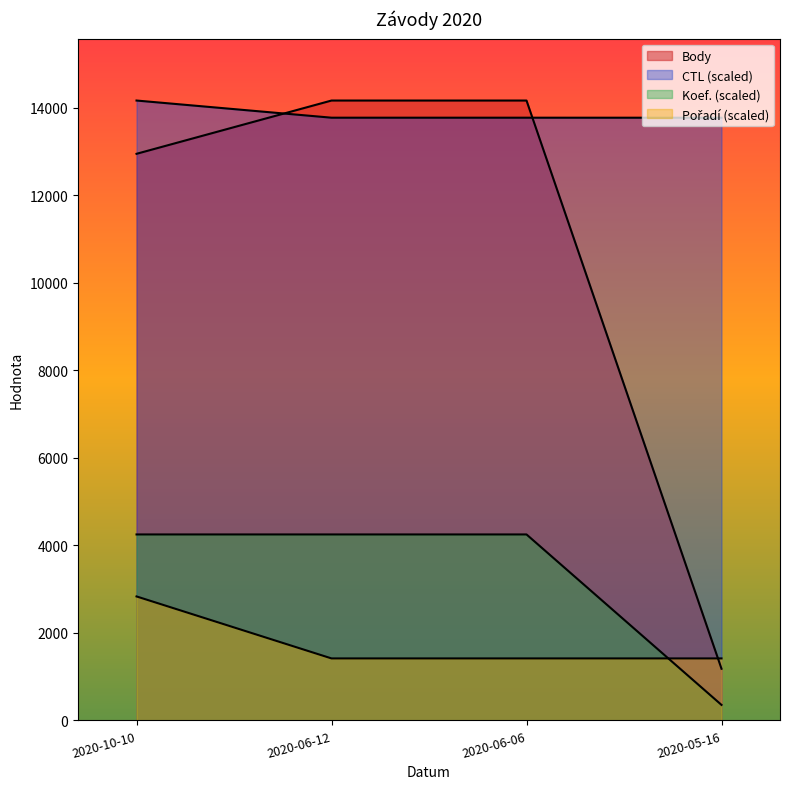

What are all the series names shown in the legend?

Body, CTL, Koef., Pořadí